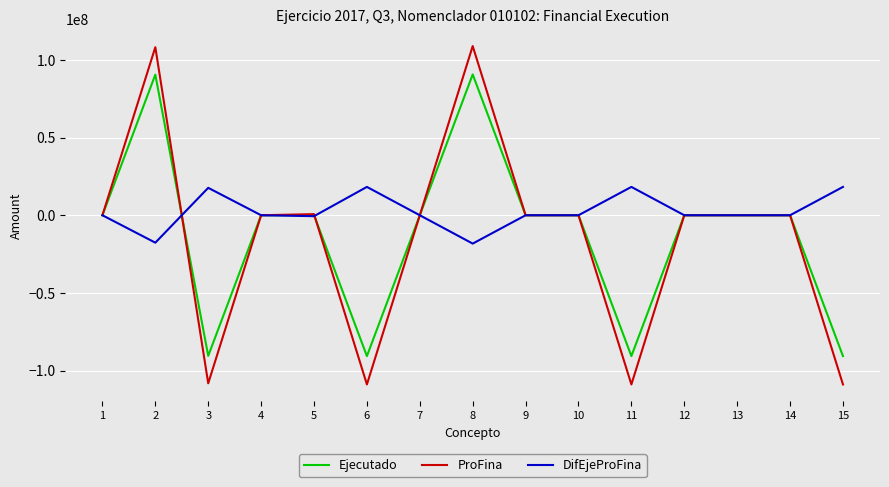

What is the maximum value shown in the chart?

108917668.5